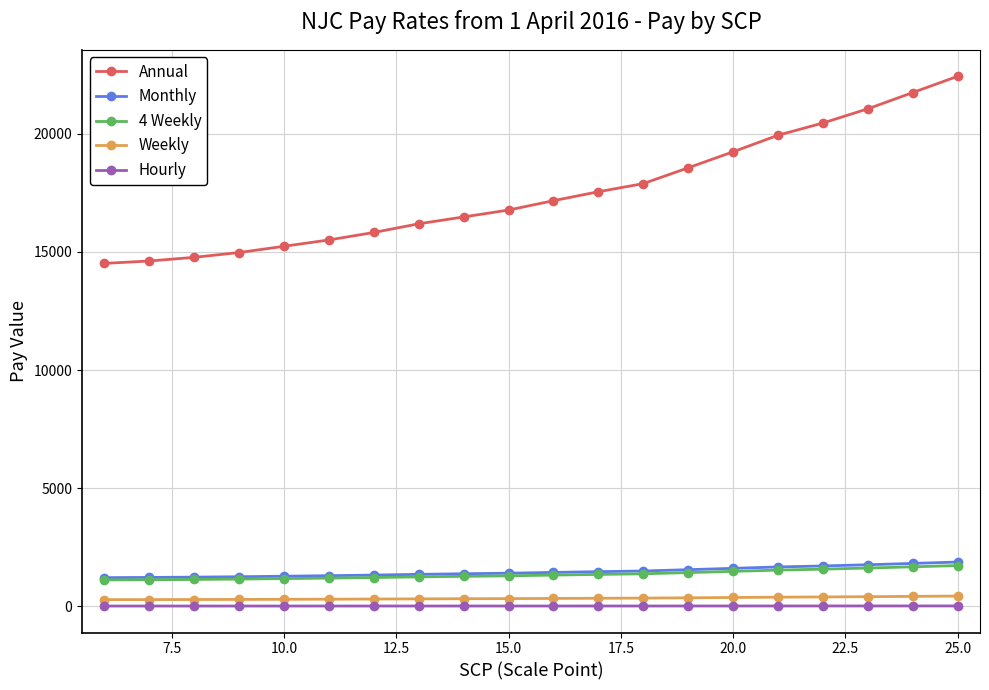

What is the maximum value shown in the chart?

22434.0